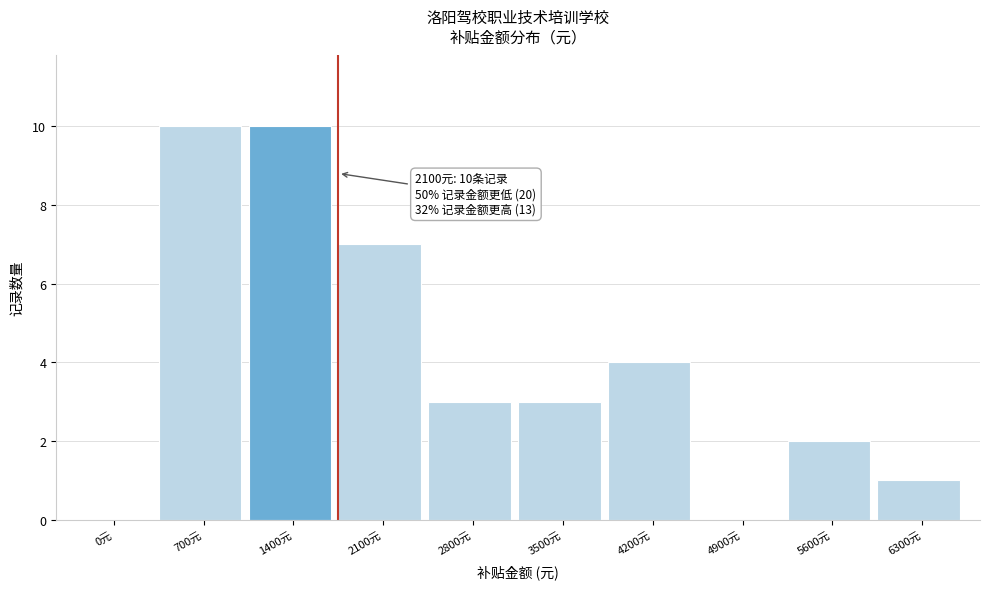

True or false: the data shows 5 at 3500元.

False